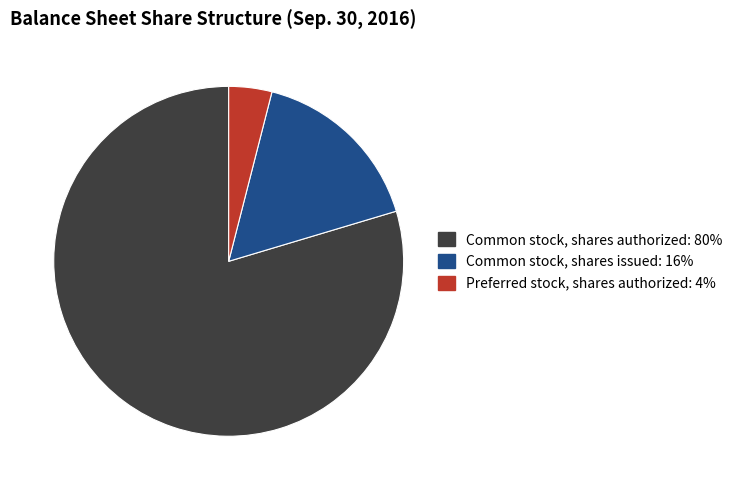

Which slice represents more than half of the pie?

Common stock, shares authorized